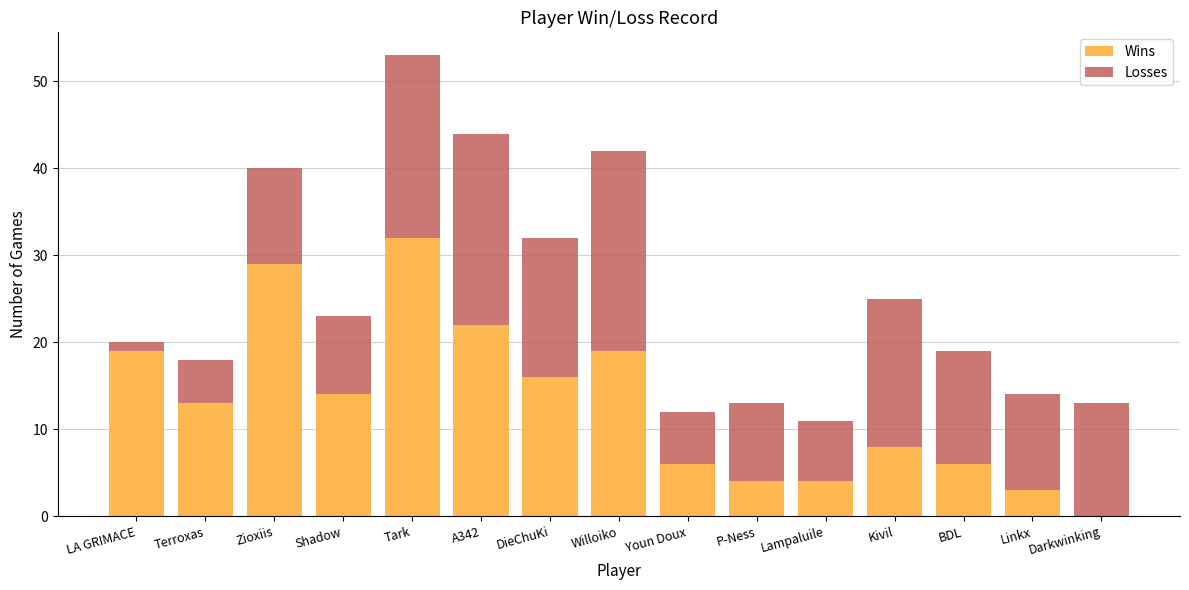

What is the difference between the Wins values at Darkwinking and Tark?

32